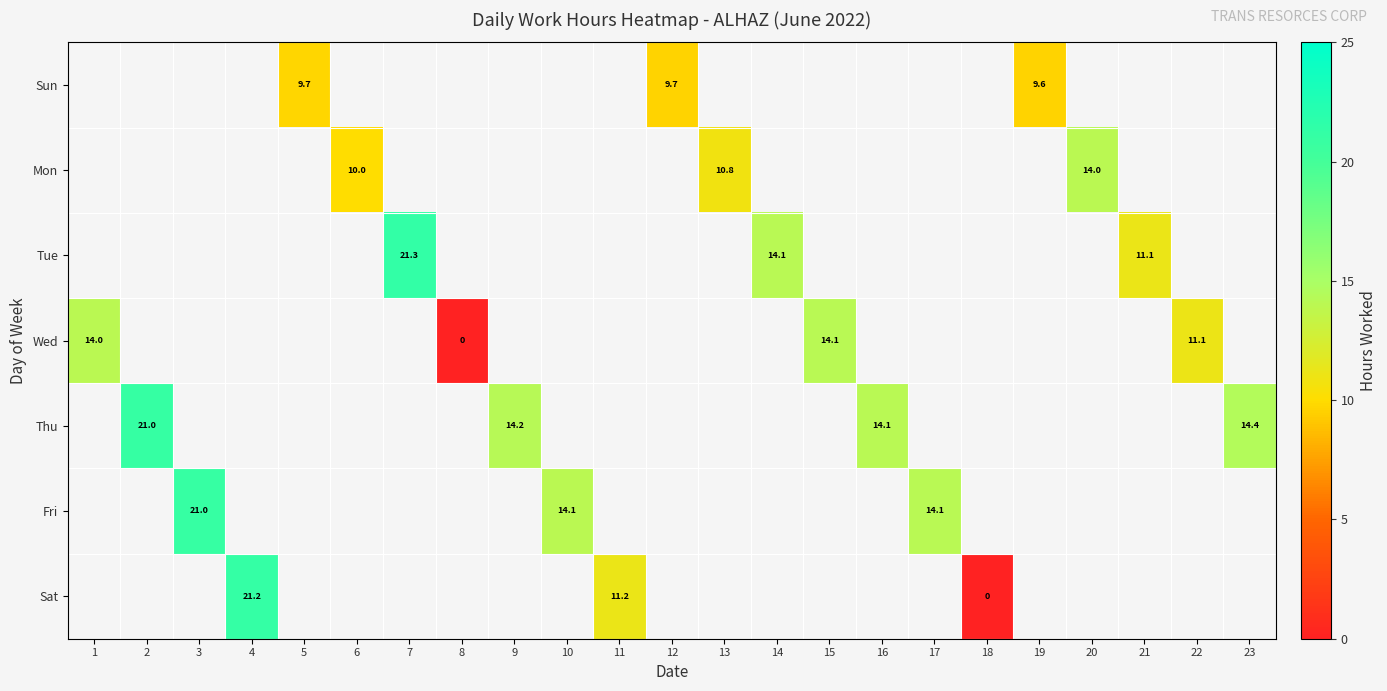

Is the value of Mon at 16 greater than the value of Sun at 9?

No